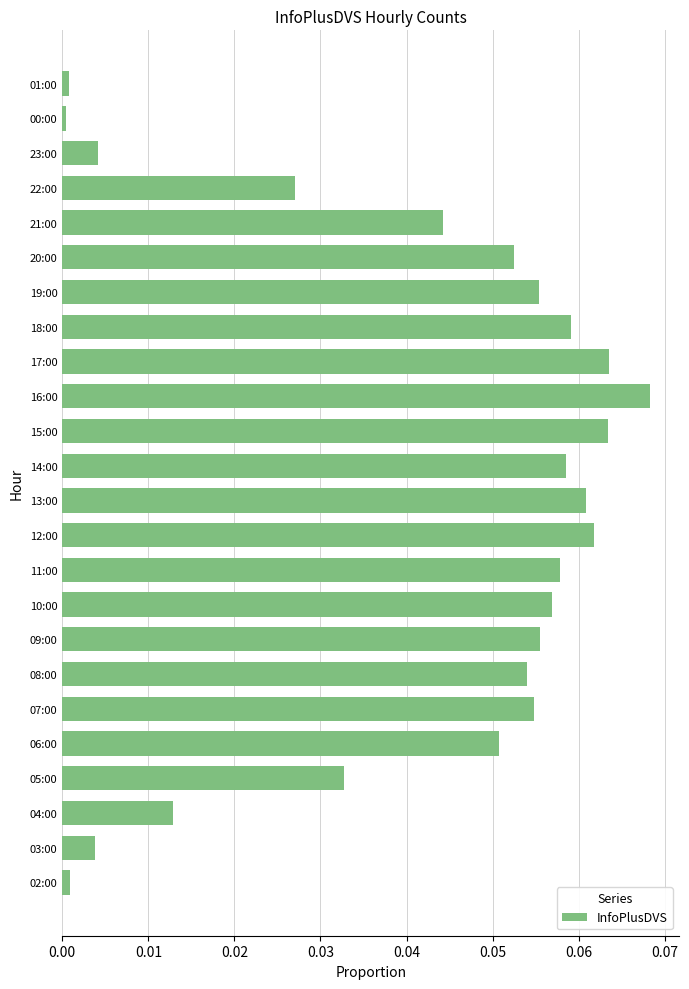

What is the sum of all values?

1.0